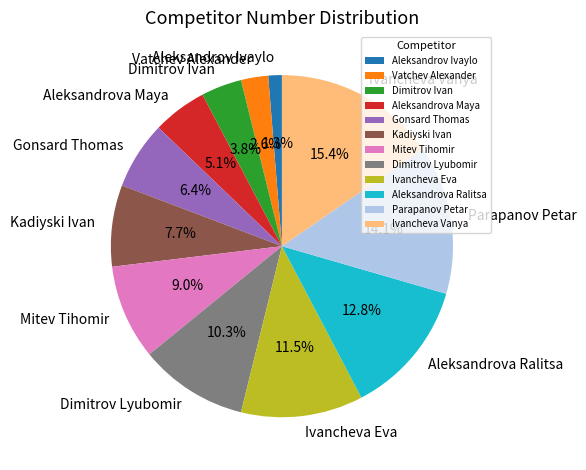

How many segments does this pie chart have?

12